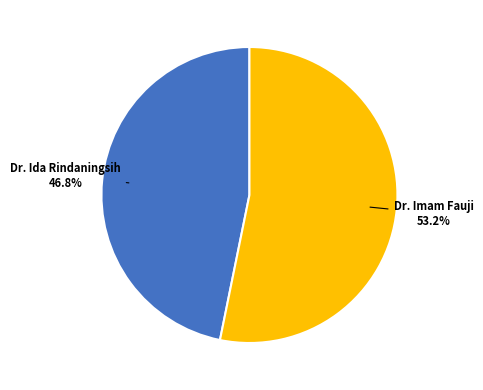

Does any single category account for the majority?

Yes